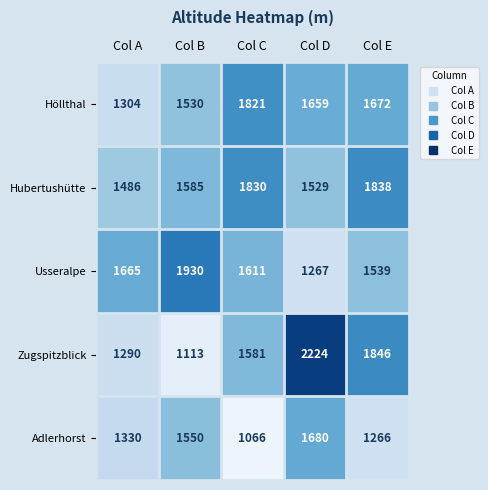

Which series has the largest total across all categories?

Hubertushütte